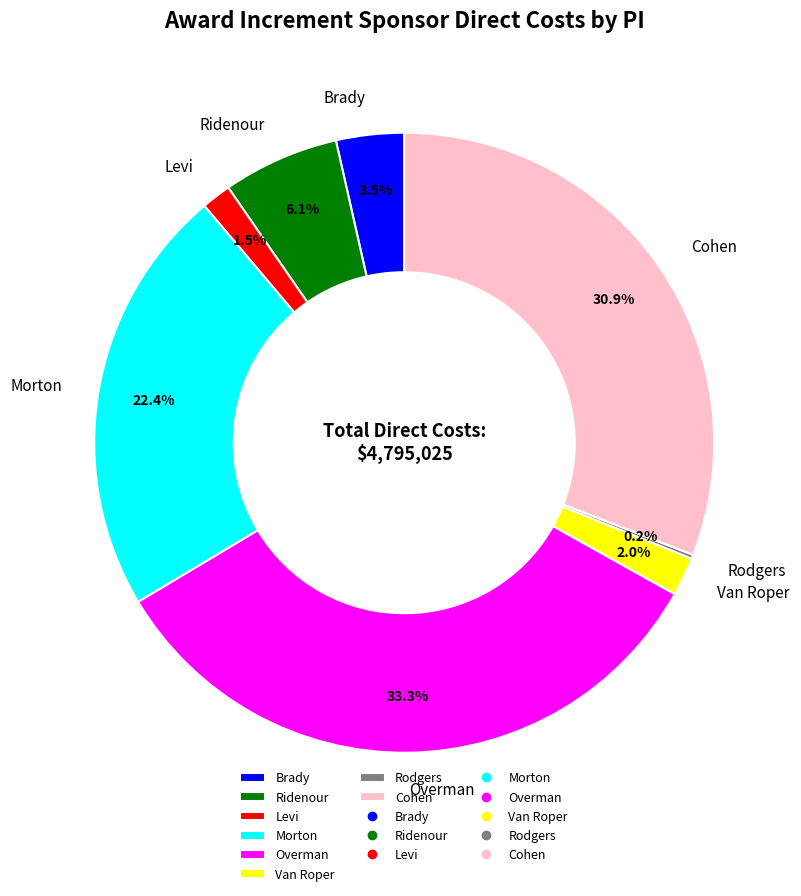

What is the ratio of the value at Morton to the value at Ridenour?

3.7